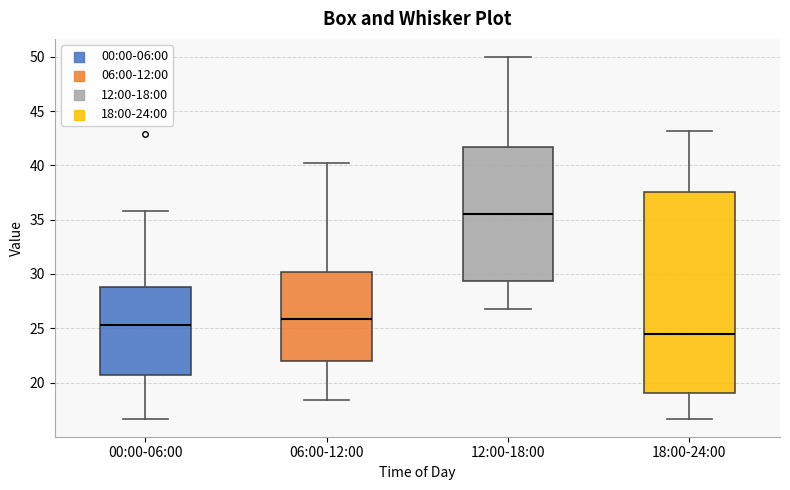

Which box has the highest median line?

12:00-18:00